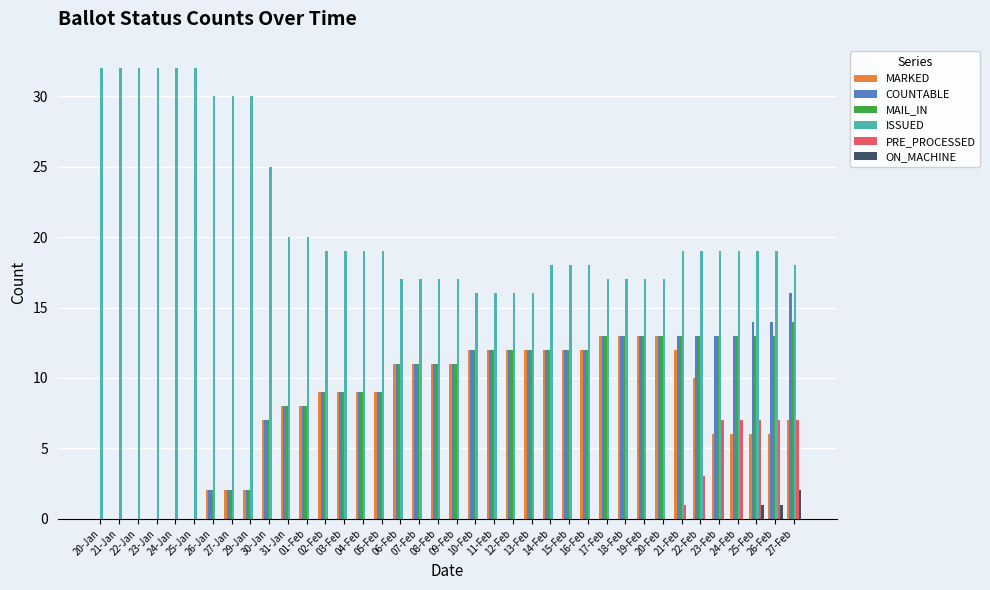

What is the maximum value for PRE_PROCESSED?

7